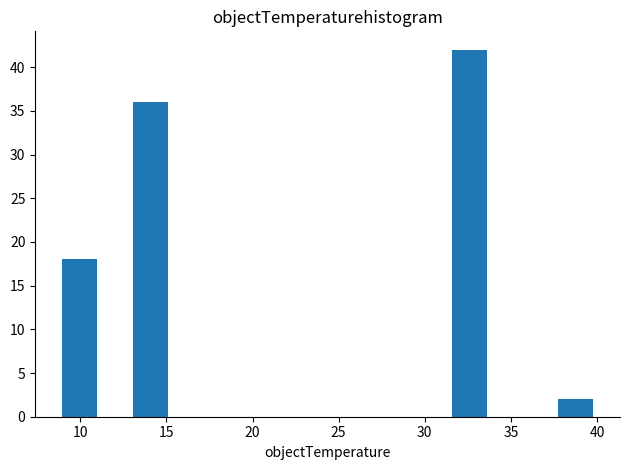

What is the height of the bar covering 13.0 to 15.0 on the x-axis? Neither the bar edges nor the heights are printed on the chart, so give them approximately, as read against the axes.

36